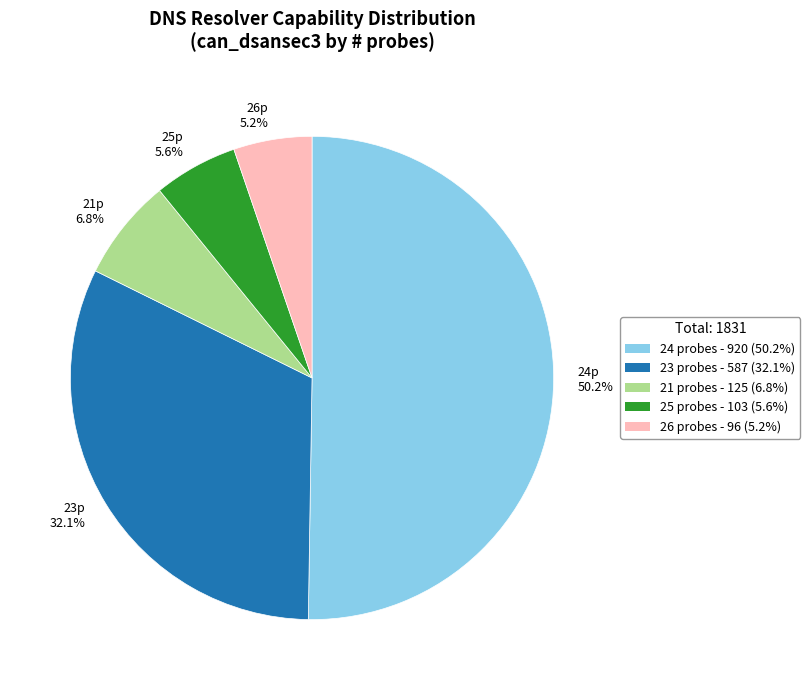

Count the number of slices in the pie.

5